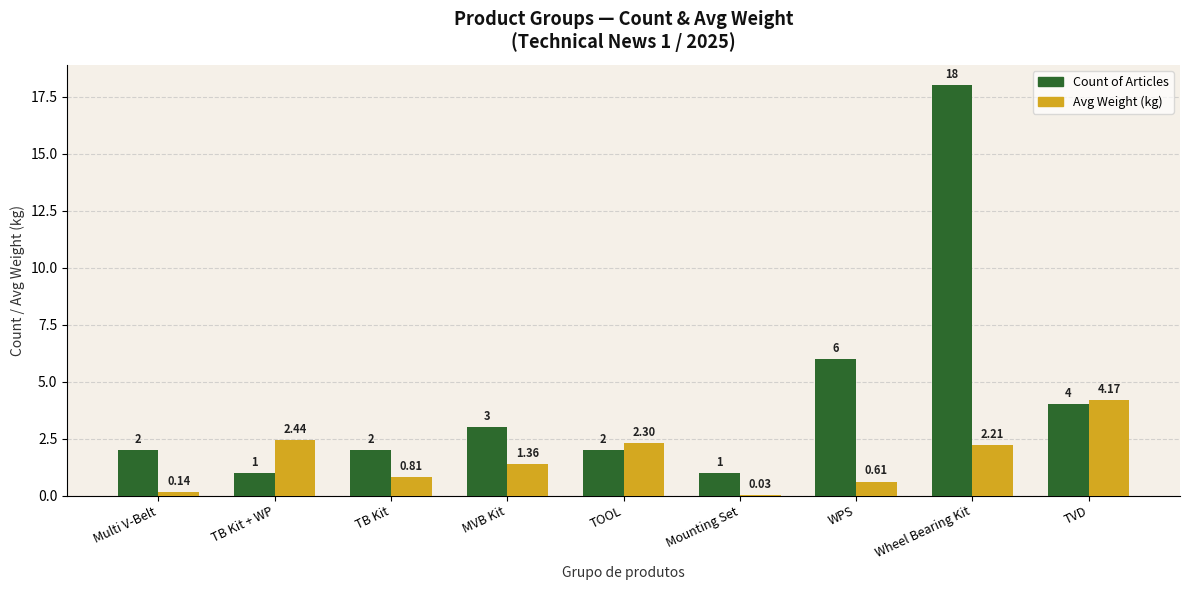

At which category is the sum across all series the highest?

Wheel Bearing Kit